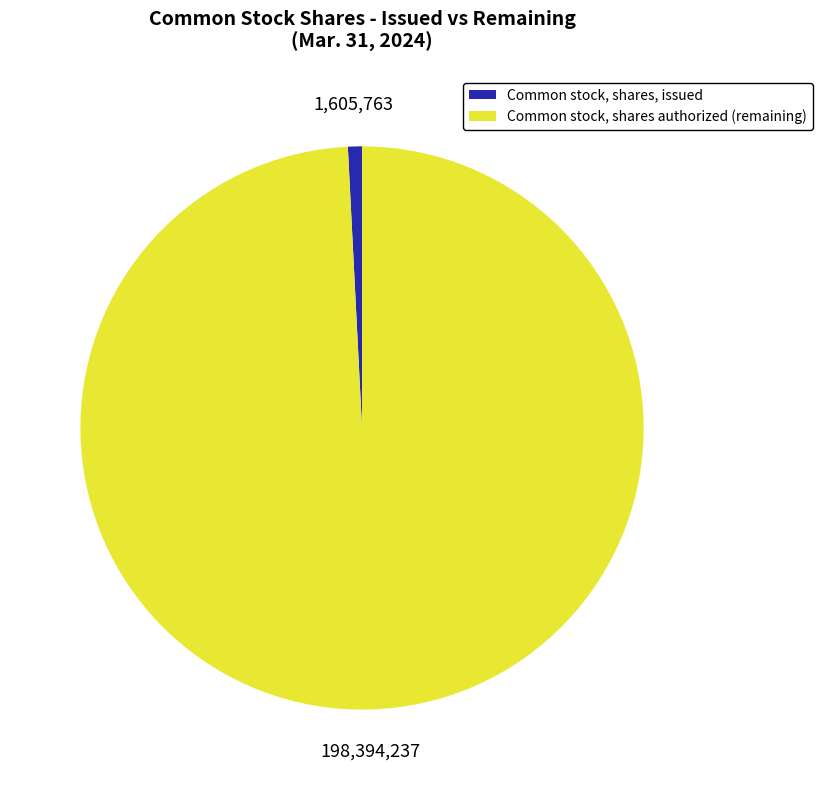

How many slices are in this pie chart?

2